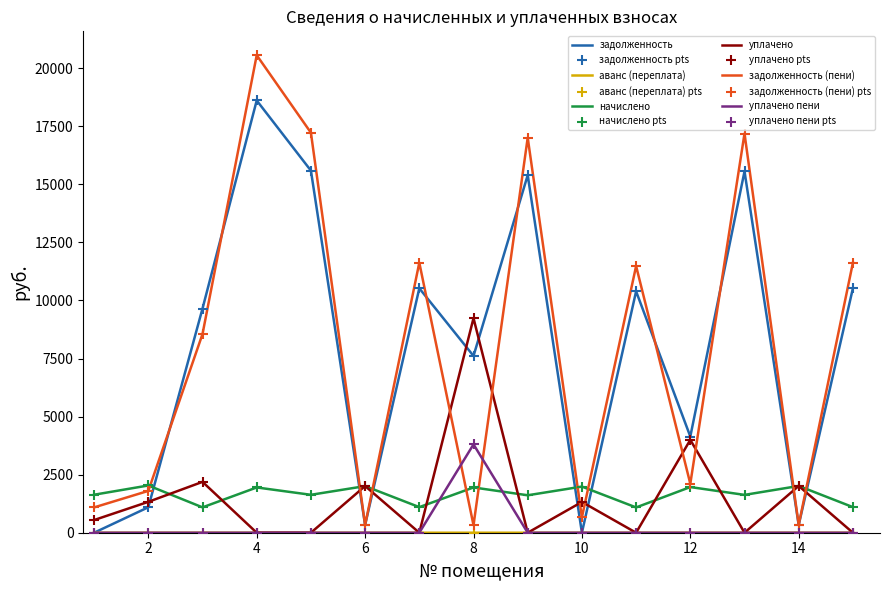

Which series has the largest range (max minus min)?

задолженность (пени)